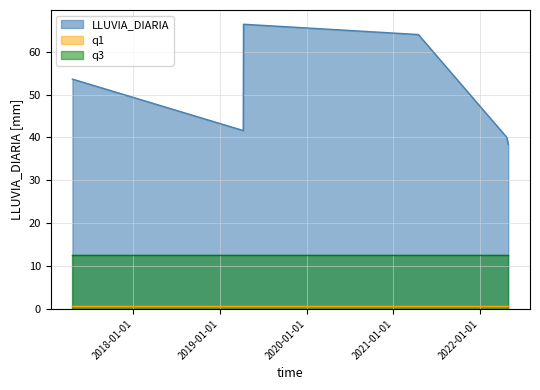

What is the label of the 3rd point from the left?

2019-04-09